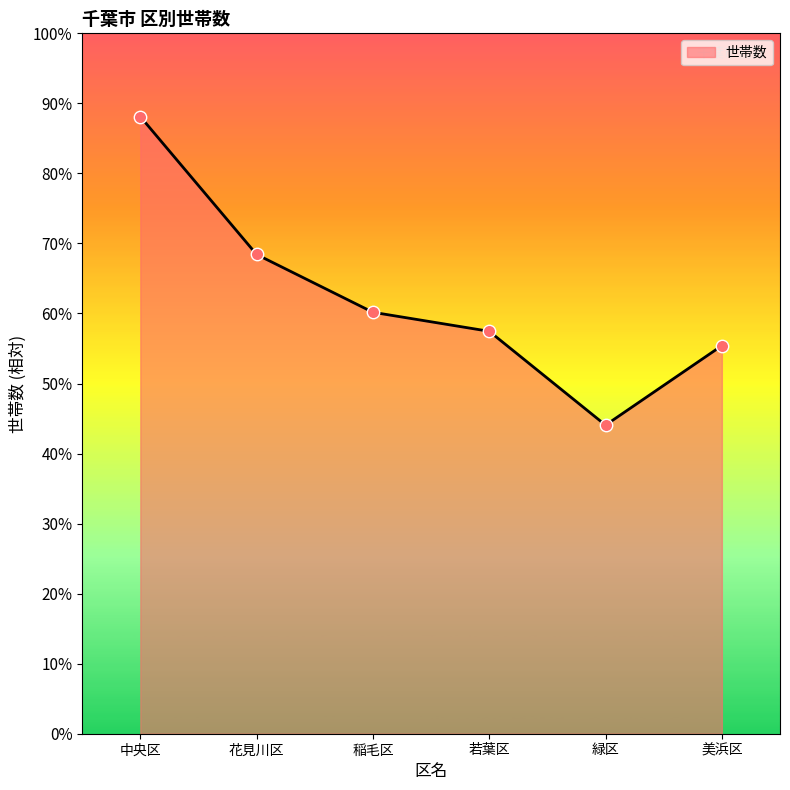

Between 若葉区 and 美浜区, which is larger?

若葉区